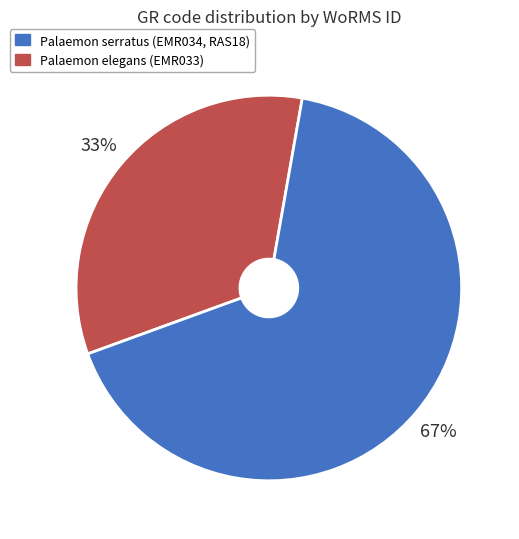

Does any single category account for the majority?

Yes